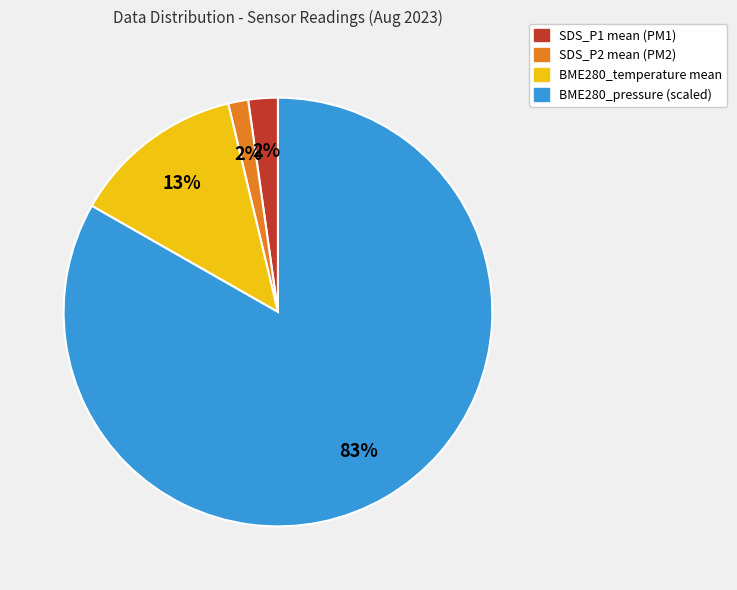

Is there a majority slice in this chart?

Yes